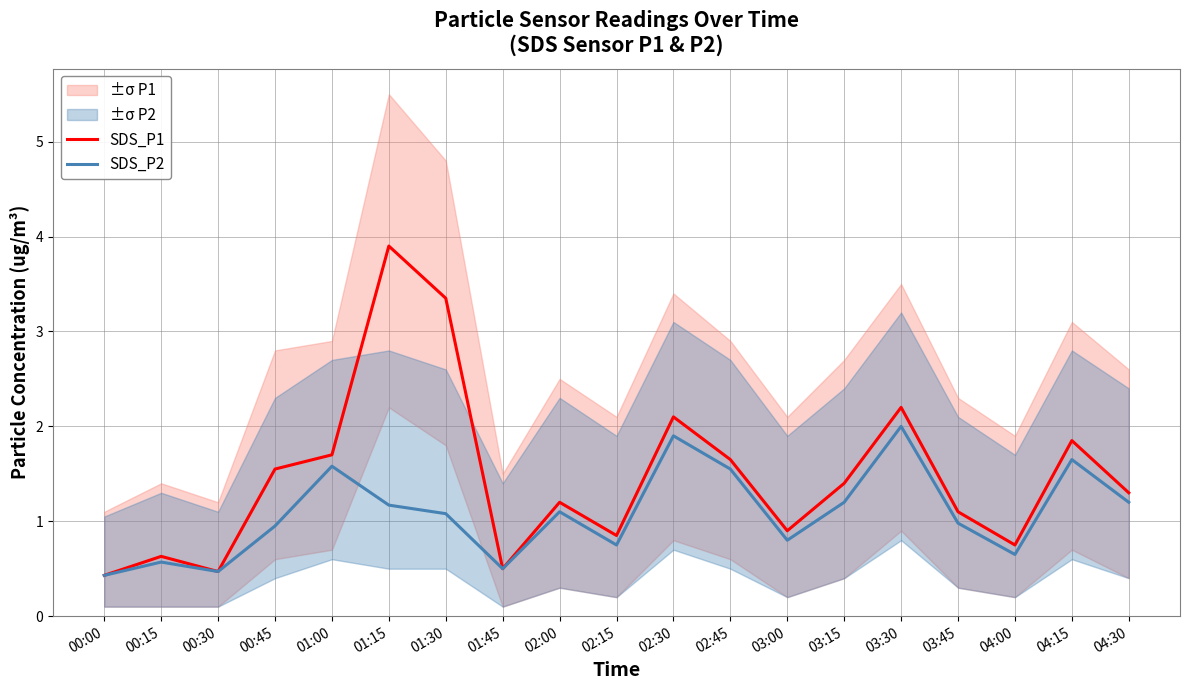

Which category has the lowest value in the SDS_P2 series?

00:00